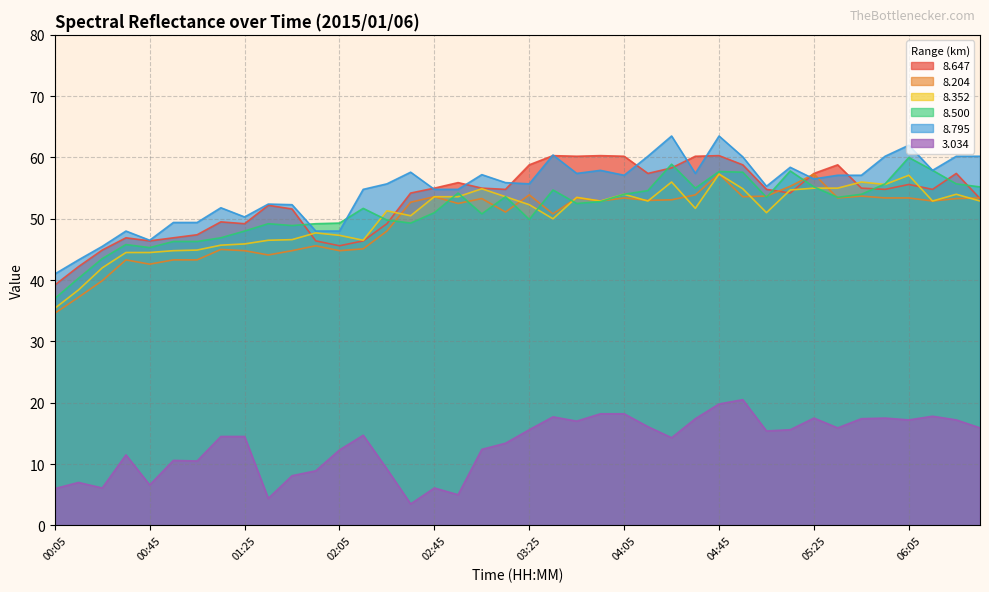

Reading right to left, transcribe all the data shown in this chart.

8.647: 06:35=53.3	06:25=57.4	06:15=54.8	06:05=55.6	05:55=54.8	05:45=55.0	05:35=58.8	05:25=57.4	05:15=54.2	05:05=54.8	04:55=58.8	04:45=60.3	04:35=60.2	04:25=58.3	04:15=57.4	04:05=60.2	03:55=60.3	03:45=60.2	03:35=60.3	03:25=58.8	03:15=54.8	03:05=55.0	02:55=55.9	02:45=55.0	02:35=54.2	02:25=49.2	02:15=46.4	02:05=45.6	01:55=46.4	01:45=51.6	01:35=52.2	01:25=49.2	01:15=49.5	01:05=47.4	00:55=46.9	00:45=46.4	00:35=46.9	00:25=44.9	00:15=42.2	00:05=39.2
8.204: 06:35=53.4	06:25=53.3	06:15=52.9	06:05=53.4	05:55=53.4	05:45=53.7	05:35=53.4	05:25=57.3	05:15=55.3	05:05=53.7	04:55=53.6	04:45=57.3	04:35=53.9	04:25=53.1	04:15=53.0	04:05=53.4	03:55=52.9	03:45=53.4	03:35=50.8	03:25=53.9	03:15=51.1	03:05=53.3	02:55=52.5	02:45=53.6	02:35=52.7	02:25=48.0	02:15=45.1	02:05=44.8	01:55=45.6	01:45=44.8	01:35=44.1	01:25=44.8	01:15=45.0	01:05=43.3	00:55=43.3	00:45=42.6	00:35=43.3	00:25=39.9	00:15=37.2	00:05=34.6
8.352: 06:35=52.9	06:25=54.0	06:15=52.9	06:05=57.1	05:55=55.6	05:45=56.0	05:35=55.0	05:25=55.0	05:15=54.7	05:05=51.0	04:55=54.9	04:45=57.3	04:35=51.7	04:25=56.0	04:15=52.9	04:05=54.0	03:55=52.9	03:45=53.5	03:35=50.0	03:25=52.3	03:15=53.6	03:05=54.9	02:55=53.6	02:45=53.6	02:35=50.5	02:25=51.3	02:15=46.5	02:05=47.3	01:55=47.7	01:45=46.6	01:35=46.5	01:25=45.9	01:15=45.7	01:05=44.9	00:55=44.8	00:45=44.5	00:35=44.5	00:25=42.0	00:15=38.4	00:05=35.4
8.500: 06:35=55.2	06:25=55.7	06:15=57.9	06:05=60.0	05:55=55.7	05:45=54.0	05:35=53.5	05:25=55.2	05:15=57.8	05:05=53.5	04:55=57.6	04:45=57.7	04:35=55.0	04:25=58.9	04:15=54.6	04:05=54.0	03:55=52.8	03:45=52.5	03:35=54.7	03:25=49.9	03:15=53.6	03:05=50.8	02:55=54.2	02:45=51.0	02:35=49.3	02:25=49.8	02:15=51.7	02:05=49.3	01:55=49.2	01:45=48.9	01:35=49.2	01:25=48.0	01:15=46.9	01:05=46.3	00:55=46.3	00:45=45.3	00:35=45.8	00:25=43.5	00:15=40.3	00:05=37.0
8.795: 06:35=60.2	06:25=60.2	06:15=57.9	06:05=62.0	05:55=60.2	05:45=57.1	05:35=57.1	05:25=56.5	05:15=58.4	05:05=55.3	04:55=60.1	04:45=63.5	04:35=57.4	04:25=63.5	04:15=60.2	04:05=57.1	03:55=57.9	03:45=57.4	03:35=60.4	03:25=55.7	03:15=55.9	03:05=57.2	02:55=54.8	02:45=54.8	02:35=57.6	02:25=55.7	02:15=54.8	02:05=48.0	01:55=48.0	01:45=52.3	01:35=52.4	01:25=50.3	01:15=51.8	01:05=49.4	00:55=49.4	00:45=46.5	00:35=48.0	00:25=45.5	00:15=43.3	00:05=41.0
3.034: 06:35=15.9	06:25=17.2	06:15=17.8	06:05=17.2	05:55=17.5	05:45=17.4	05:35=15.9	05:25=17.5	05:15=15.6	05:05=15.4	04:55=20.5	04:45=19.8	04:35=17.4	04:25=14.3	04:15=16.1	04:05=18.2	03:55=18.2	03:45=17.0	03:35=17.7	03:25=15.6	03:15=13.4	03:05=12.4	02:55=5.0	02:45=6.1	02:35=3.5	02:25=9.2	02:15=14.7	02:05=12.3	01:55=8.9	01:45=8.1	01:35=4.4	01:25=14.5	01:15=14.5	01:05=10.5	00:55=10.6	00:45=6.6	00:35=11.5	00:25=6.1	00:15=7.0	00:05=6.0